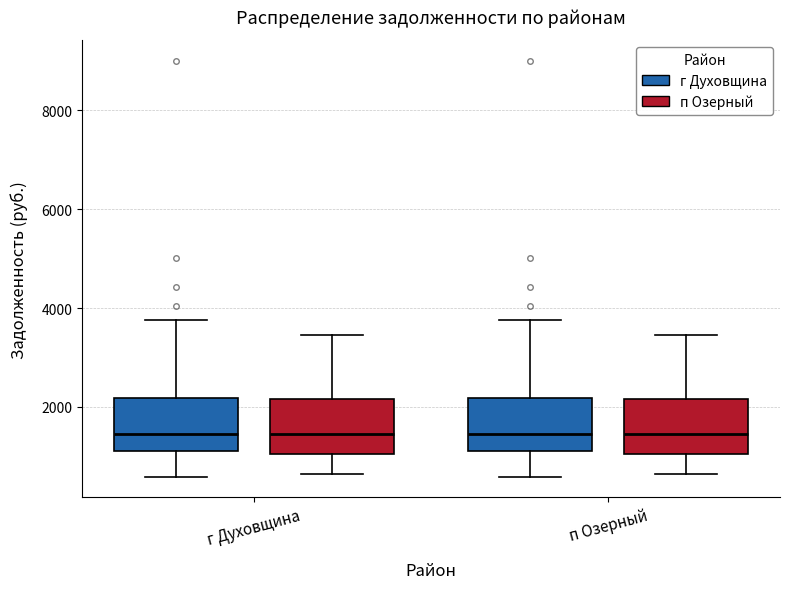

Reading left to right, read every box against the y-axis: the position of its median line, the range the box covers, and the ends of its whiskers. The values are not printed on the chart, so give them approximately, as read against the axis.

г Духовщина (г Духовщина): median 1400, box 1200 to 2200, whiskers 600 to 3800
г Духовщина (п Озерный): median 1400, box 1000 to 2200, whiskers 600 to 3400
п Озерный (г Духовщина): median 1400, box 1200 to 2200, whiskers 600 to 3800
п Озерный (п Озерный): median 1400, box 1000 to 2200, whiskers 600 to 3400